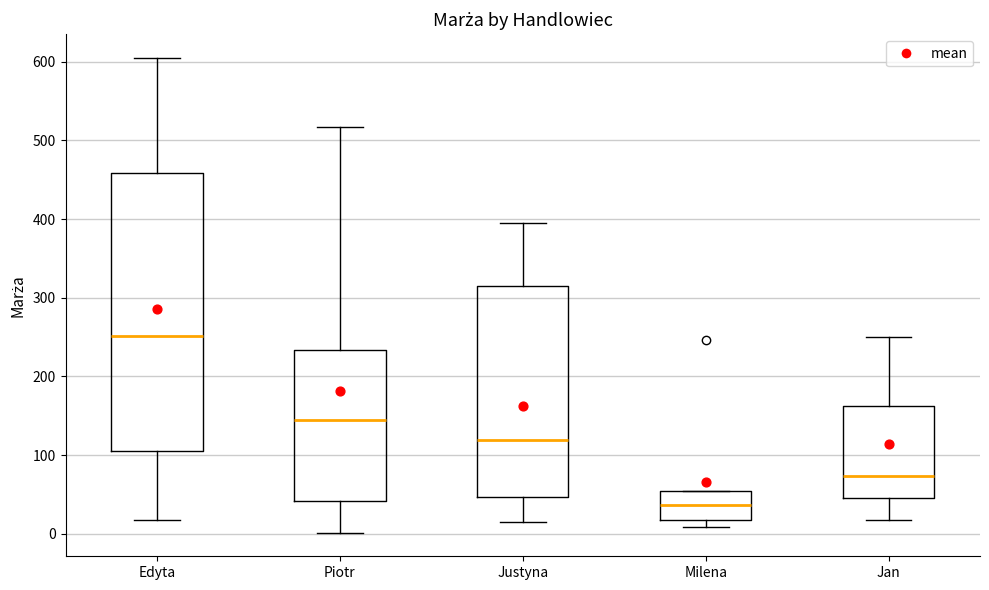

Reading left to right, read every box against the y-axis: the position of its median line, the range the box covers, and the ends of its whiskers. The values are not printed on the chart, so give them approximately, as read against the axis.

Edyta: median 250, box 100 to 460, whiskers 20 to 600
Piotr: median 140, box 40 to 230, whiskers 0 to 520
Justyna: median 120, box 50 to 310, whiskers 10 to 400
Milena: median 40, box 20 to 50, whiskers 10 to 50
Jan: median 70, box 50 to 160, whiskers 20 to 250